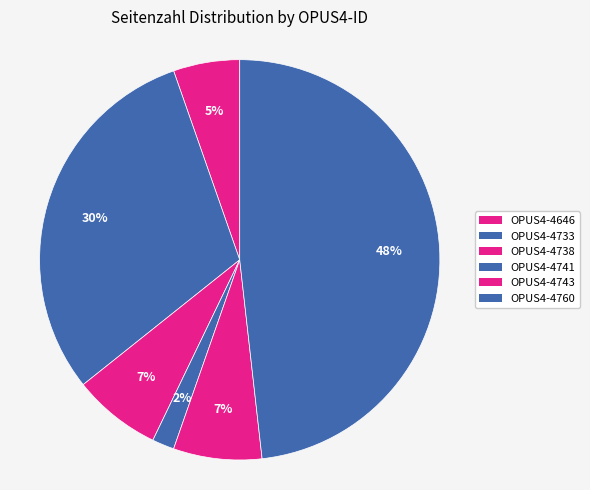

How many slices are in this pie chart?

6